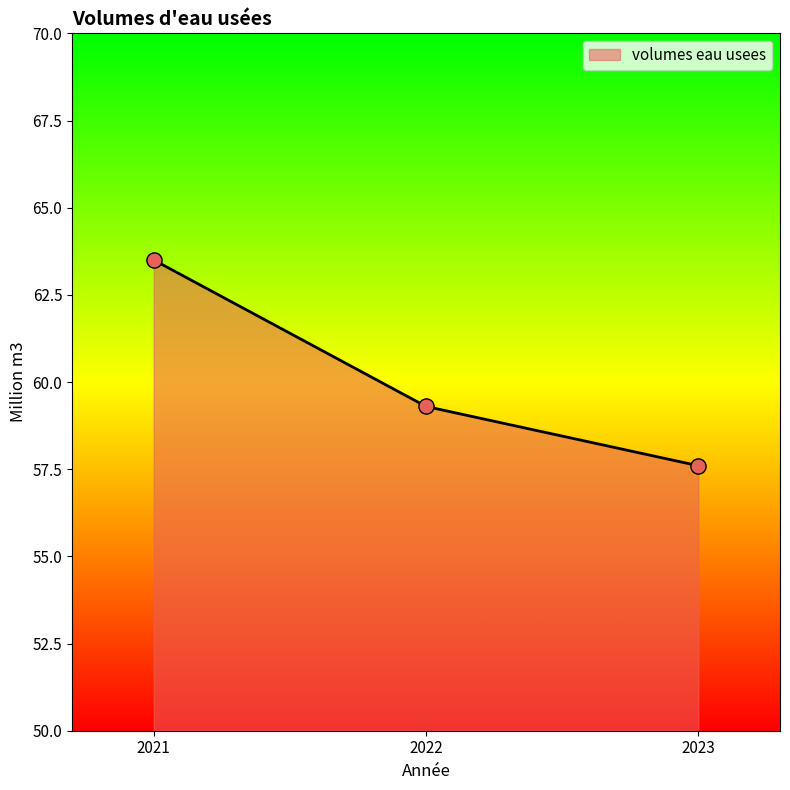

Which has a higher value, 2021 or 2023?

2021